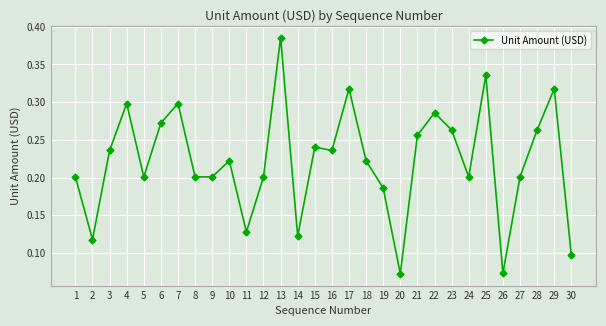

Count the values in the range 0 to 1.

30